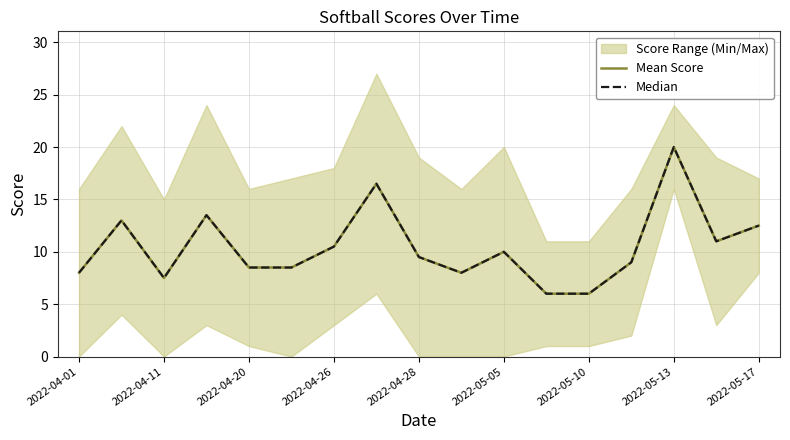

What is the total value across all series at 11?

12.0